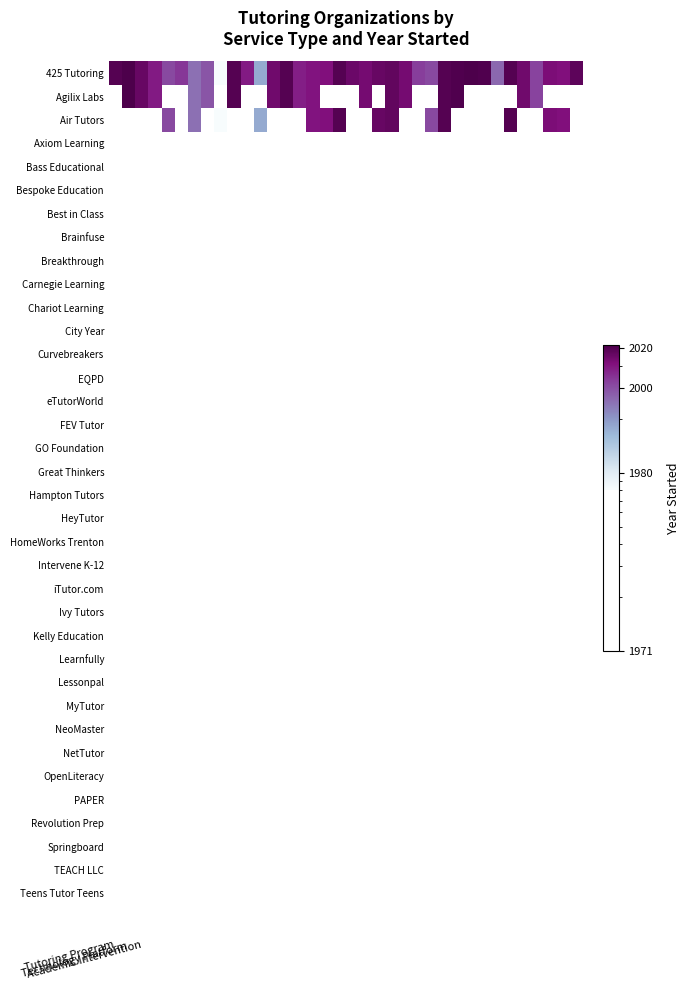

Count the number of categories in the chart.

36